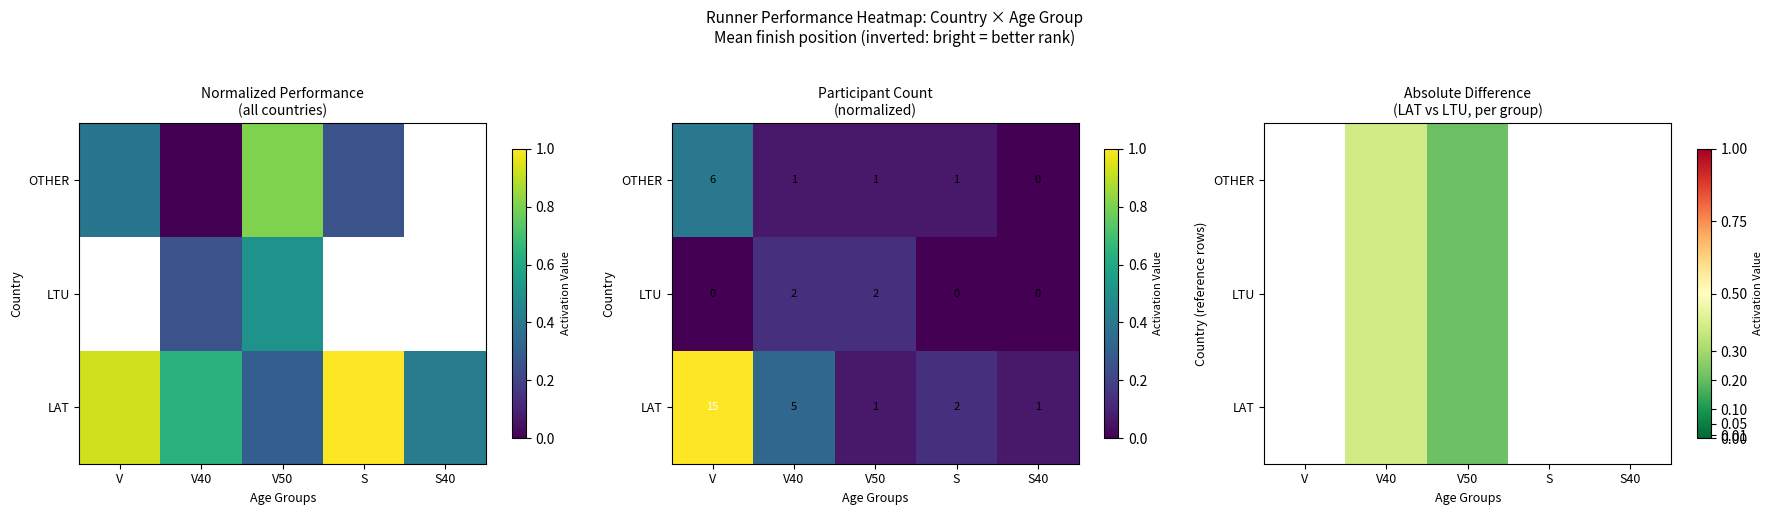

Count the number of data series in this chart.

3